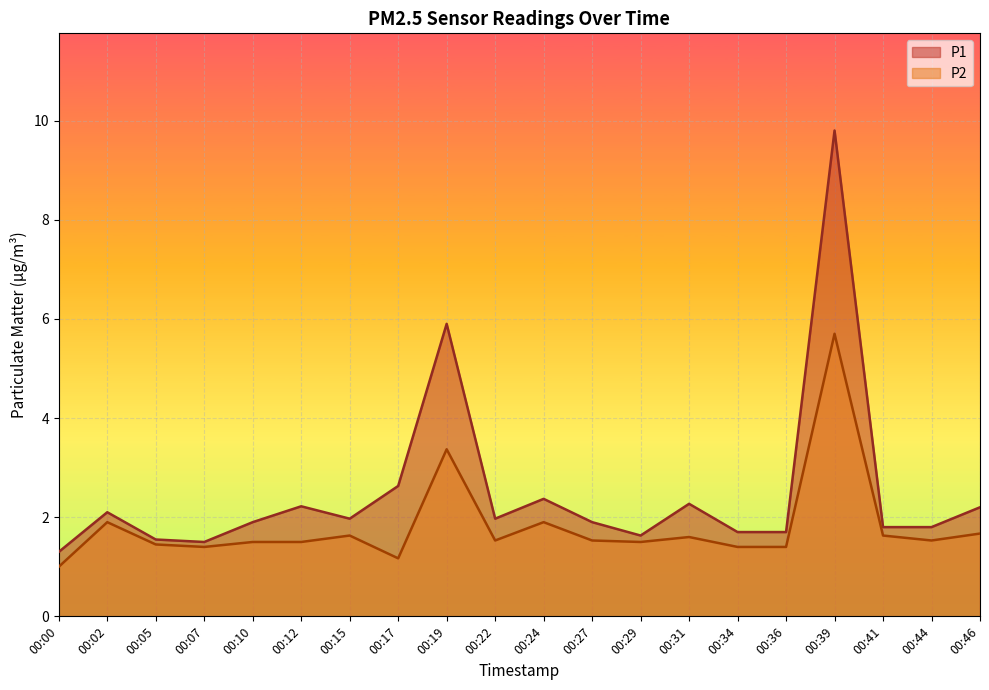

What is the lowest value of the P1 series?

1.3